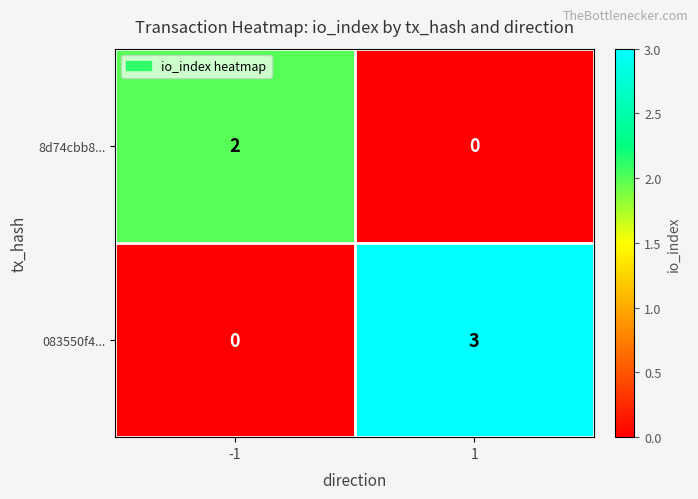

Which series has the largest range (max minus min)?

083550f4...